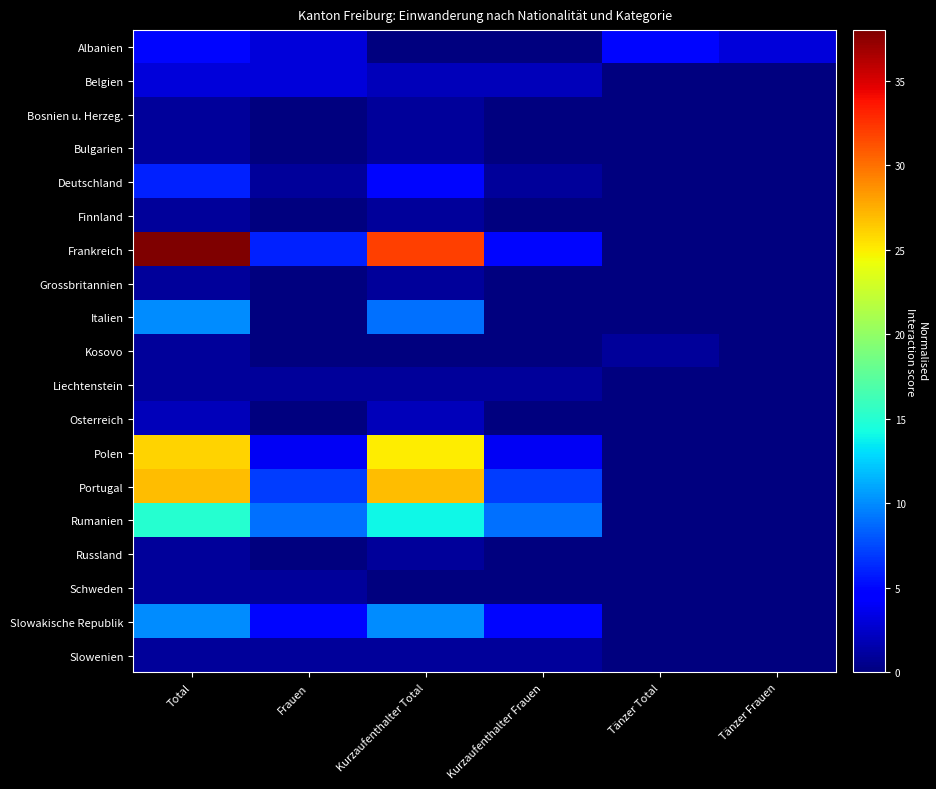

At how many categories does at least one series exceed 33?

1